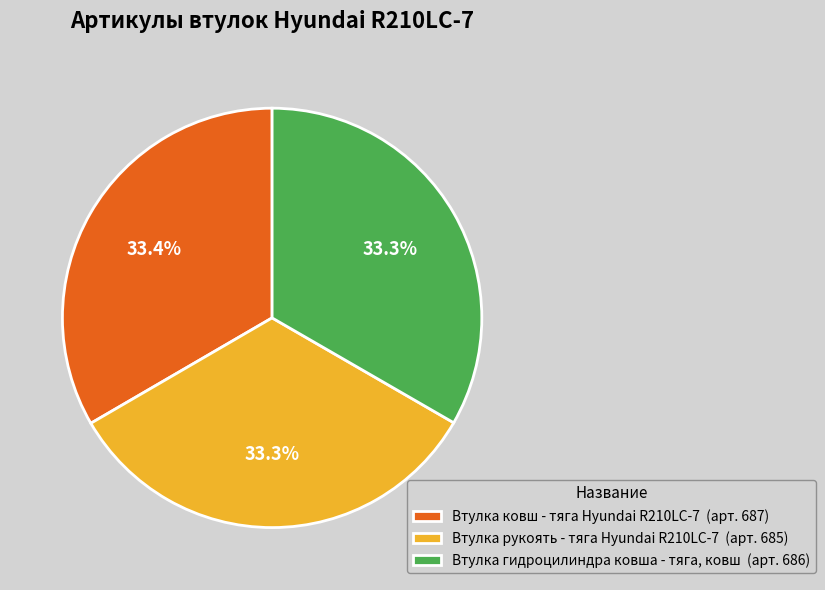

What is the ratio of the value at Втулка ковш - тяга Hyundai R210LC-7 (арт. 687) to the value at Втулка рукоять - тяга Hyundai R210LC-7 (арт. 685)?

1.0